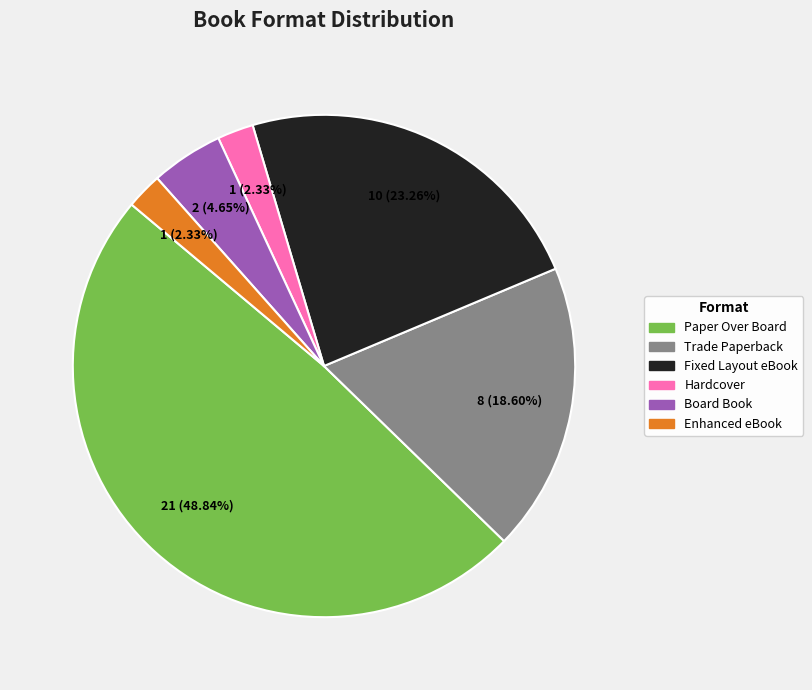

True or false: Enhanced eBook accounts for 16% of the total.

False